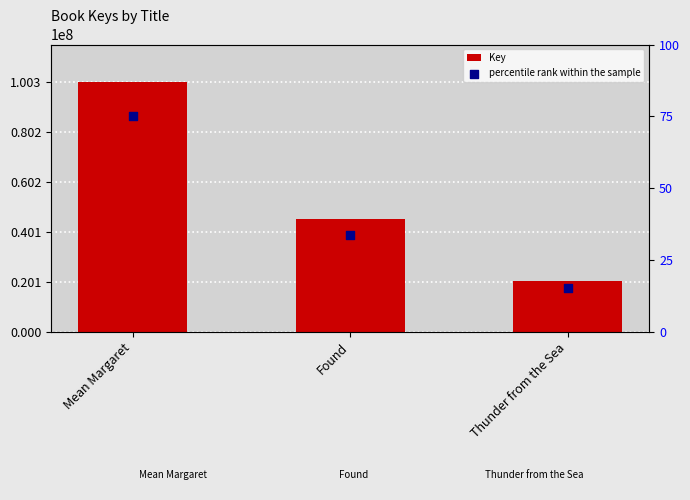

Which series has the widest spread of Y values?

Key